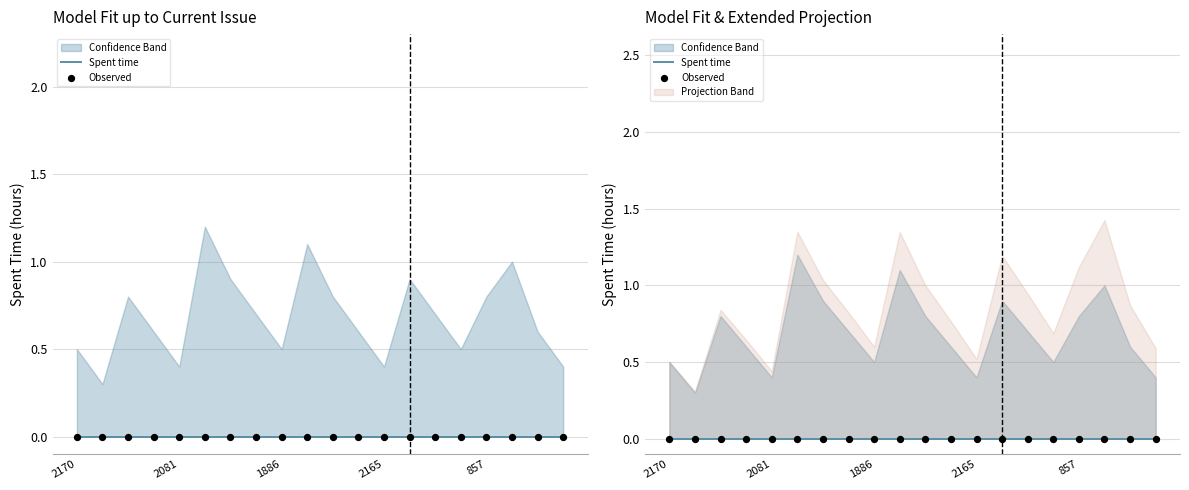

At how many categories does at least one series exceed 0?

20